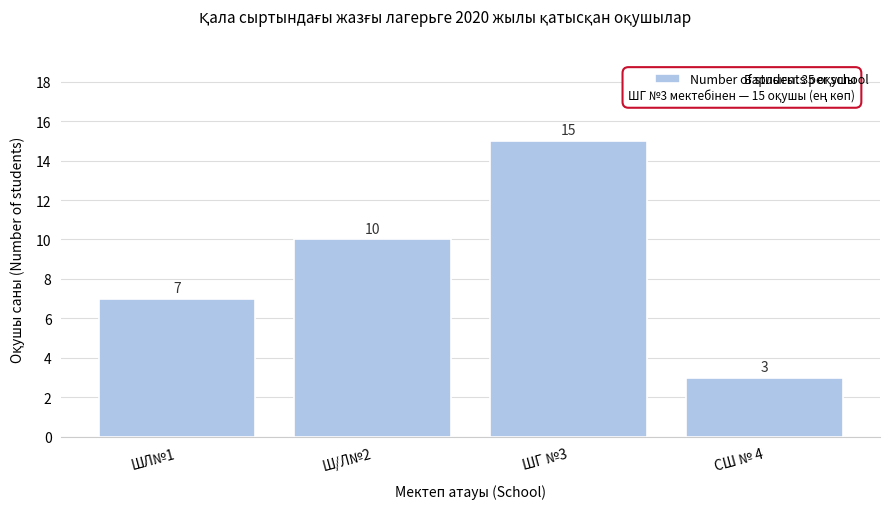

Reading left to right, what are all the values shown in this chart?

ШЛ№1=7	Ш/Л№2=10	ШГ №3=15	СШ № 4=3